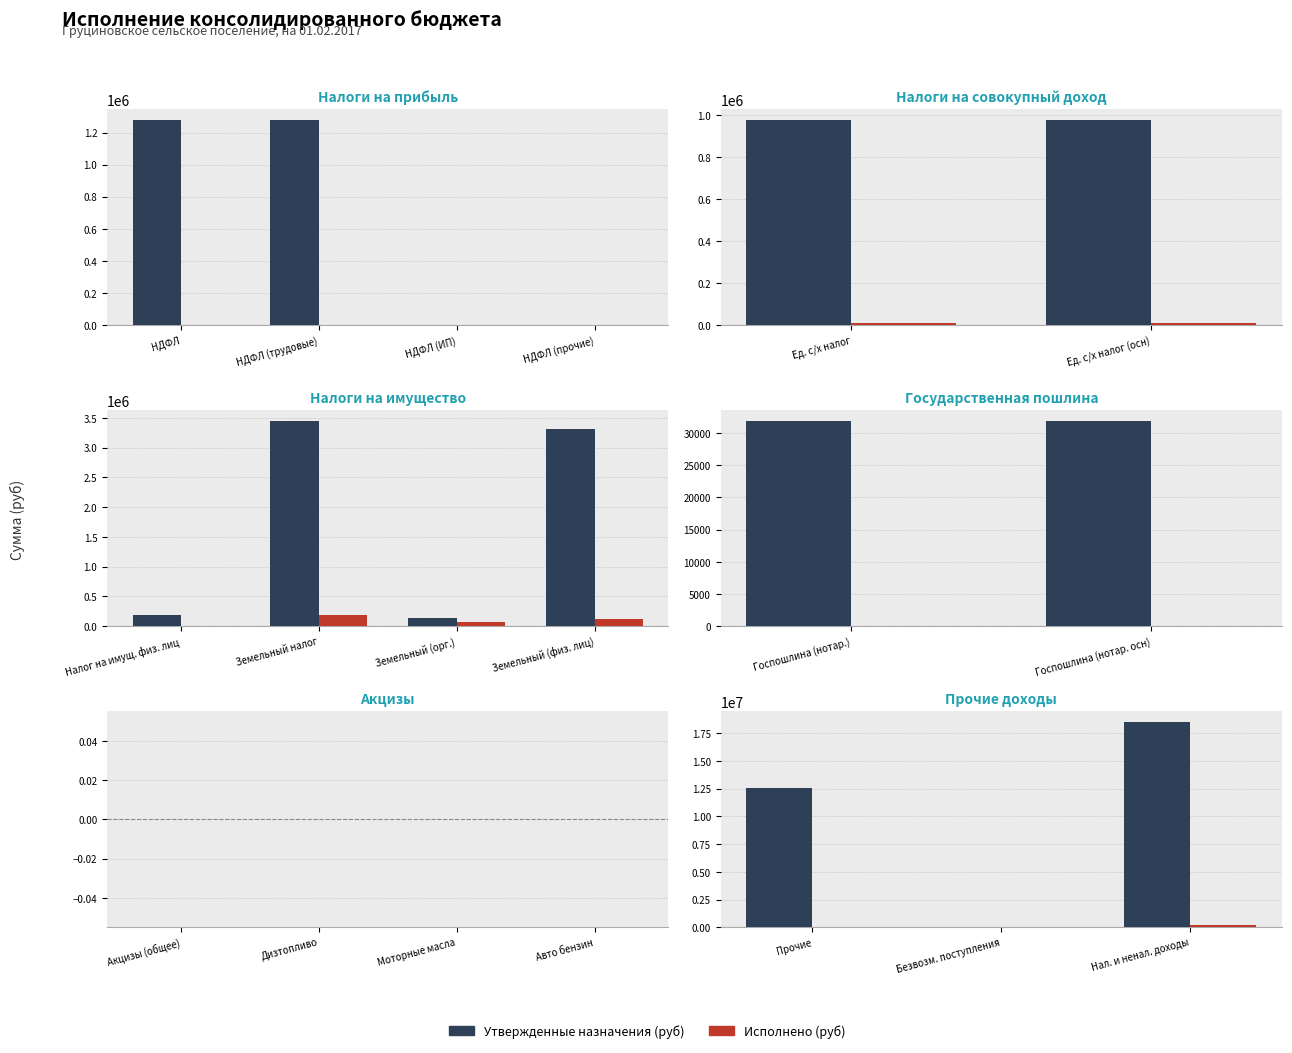

Rank the series at Прочие from lowest to highest value.

Исполнено (руб), Утвержденные назначения (руб)